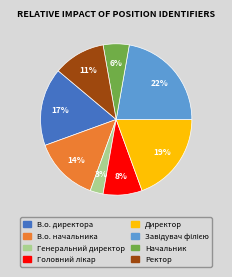

The Директор slice represents 19% of the pie. True or false?

True